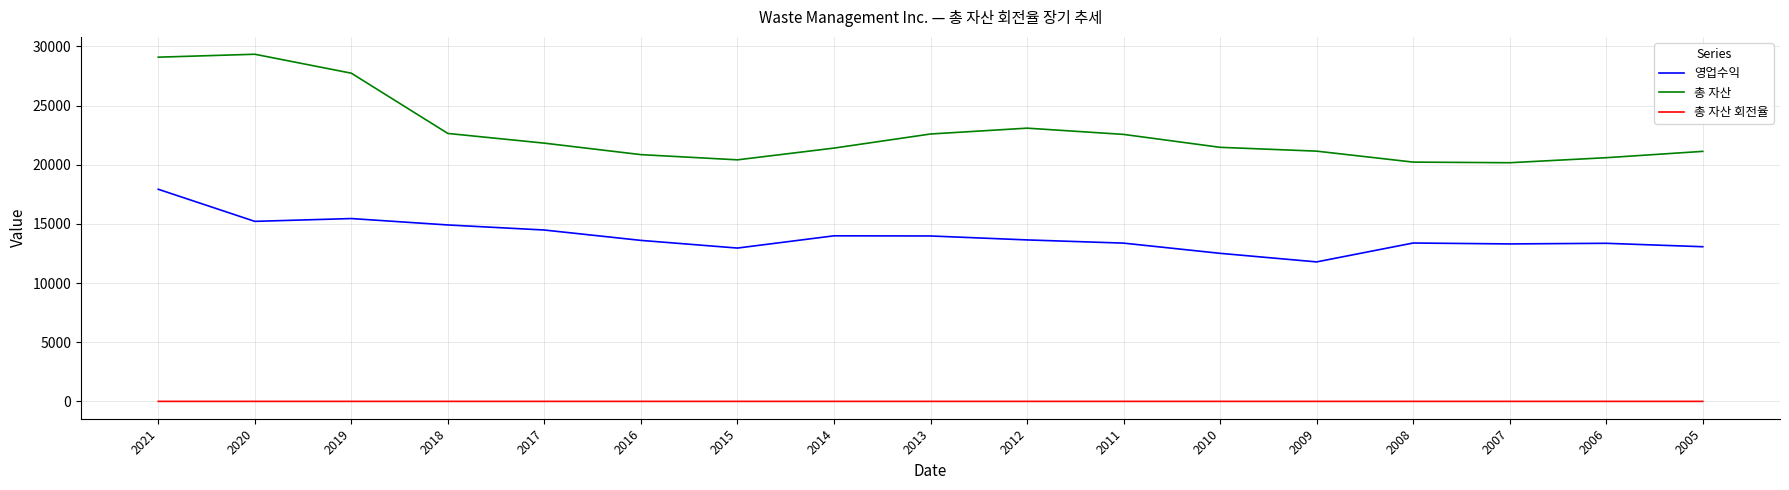

Is it true that 총 자산 equals 22569.0 at 2011?

True